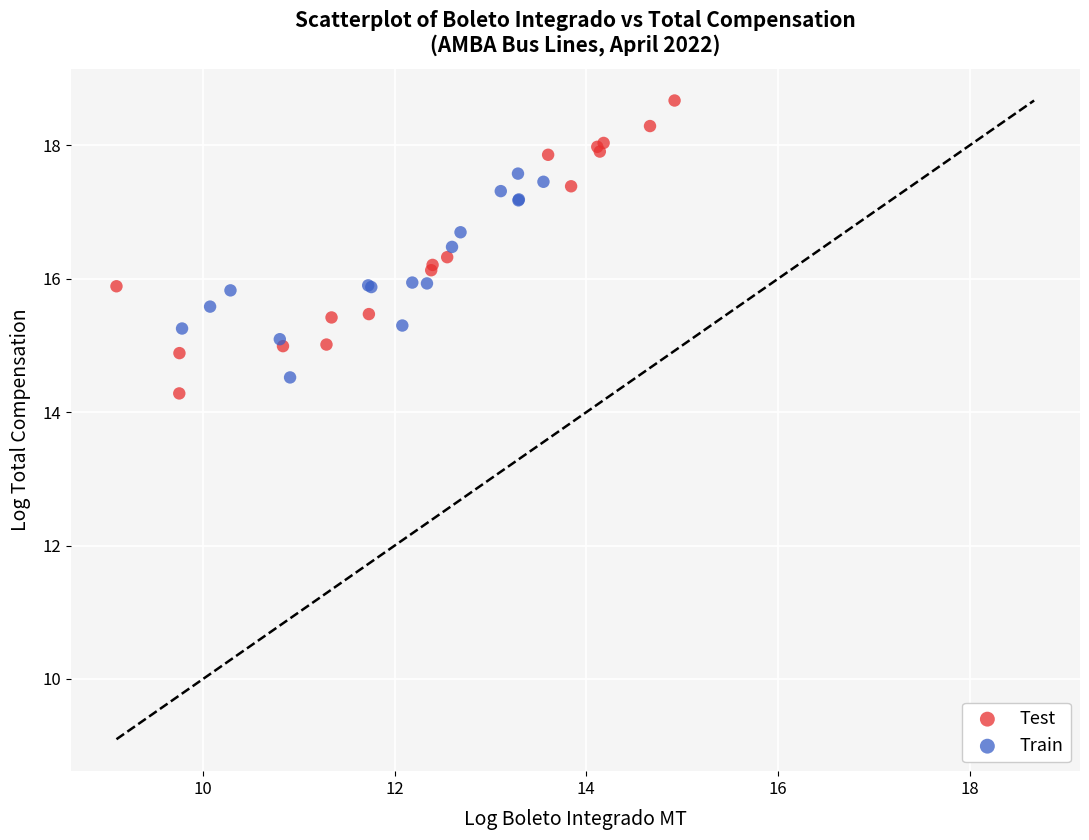

Which series contains the highest Y value?

Test